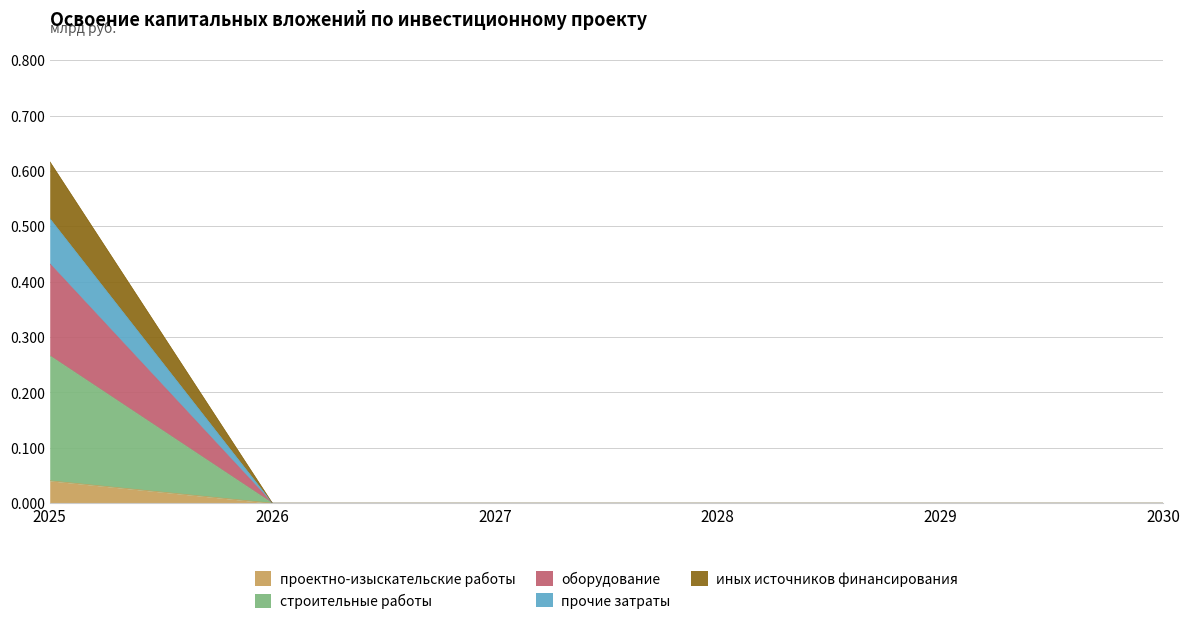

How many lines are shown in the chart?

5